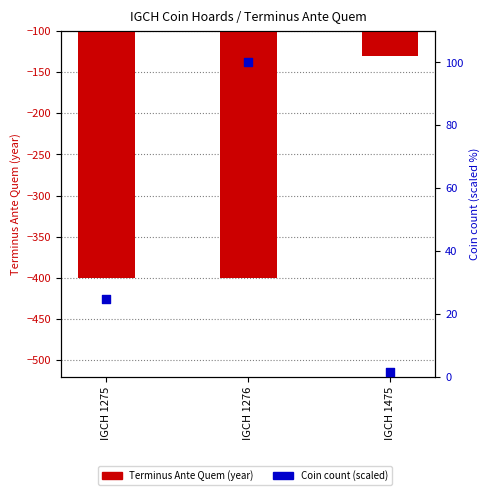

Is the value of Coin count (scaled) at IGCH 1275 greater than the value of Terminus Ante Quem at IGCH 1475?

Yes